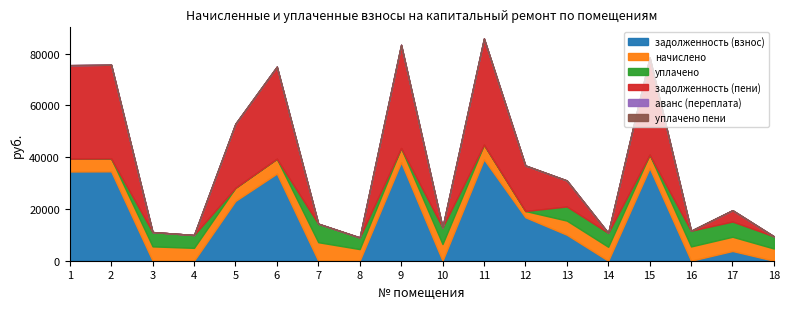

What is the average value of the задолженность (взнос) series?

14970.5